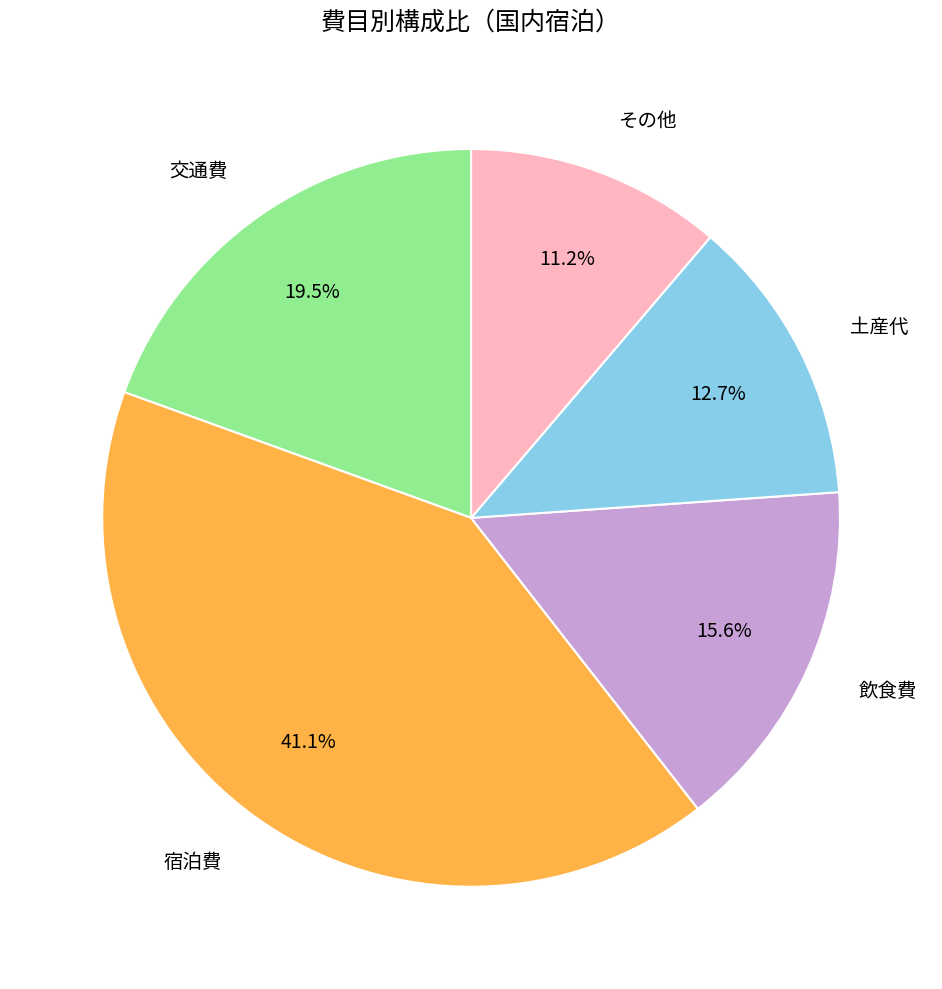

Count the number of slices in the pie.

5